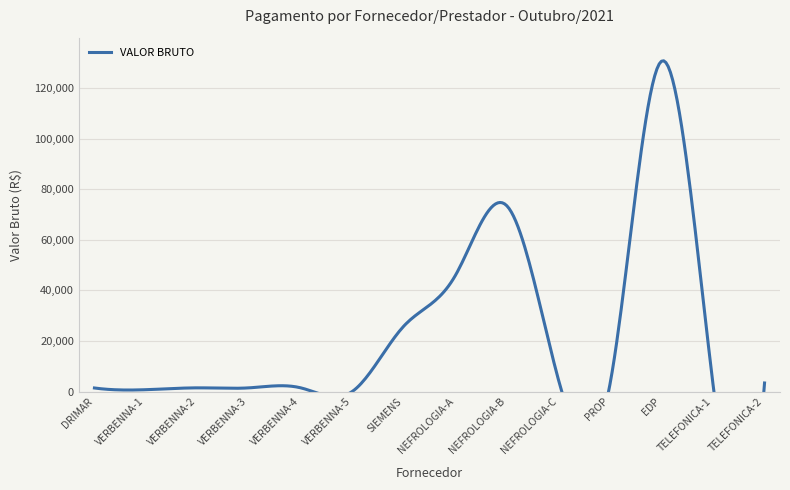

At which category does the data reach its first local valley?

VERBENNA-1